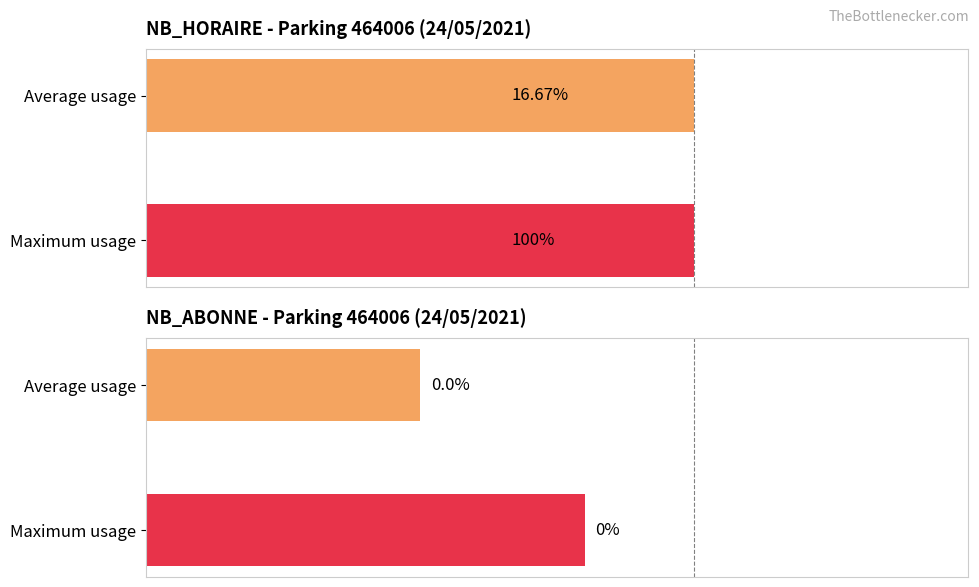

Is the value of NB_ABONNE at 2 greater than the value of NB_HORAIRE at 21?

No